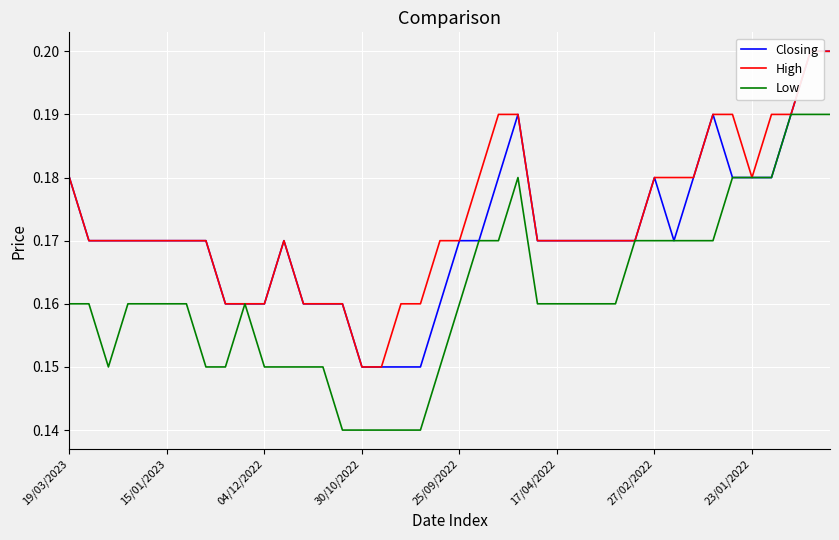

At how many categories does at least one series exceed 0?

40